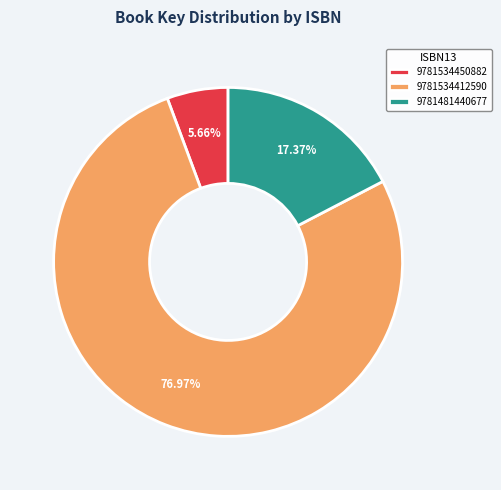

Does 9781534450882 represent more than half of the total?

No